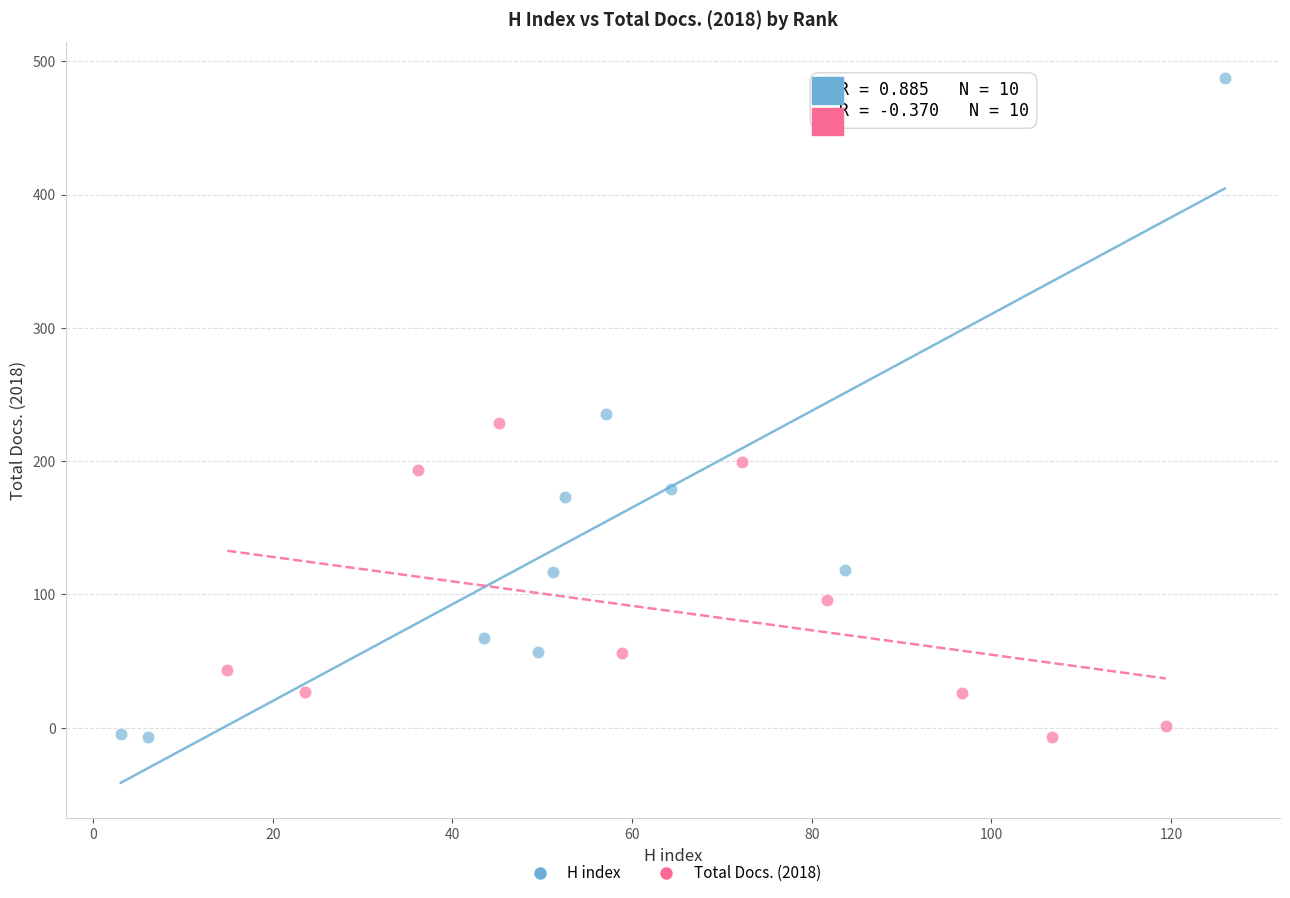

Which series contains the highest Y value?

H index